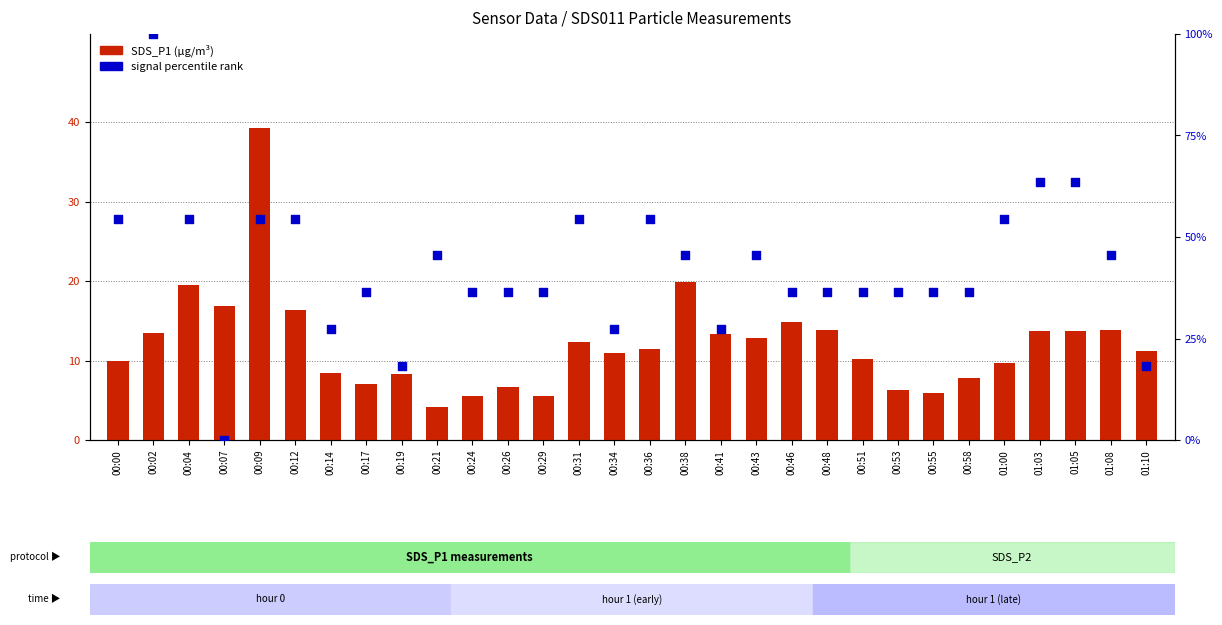

What is the total value across all series at 00:24?

41.9